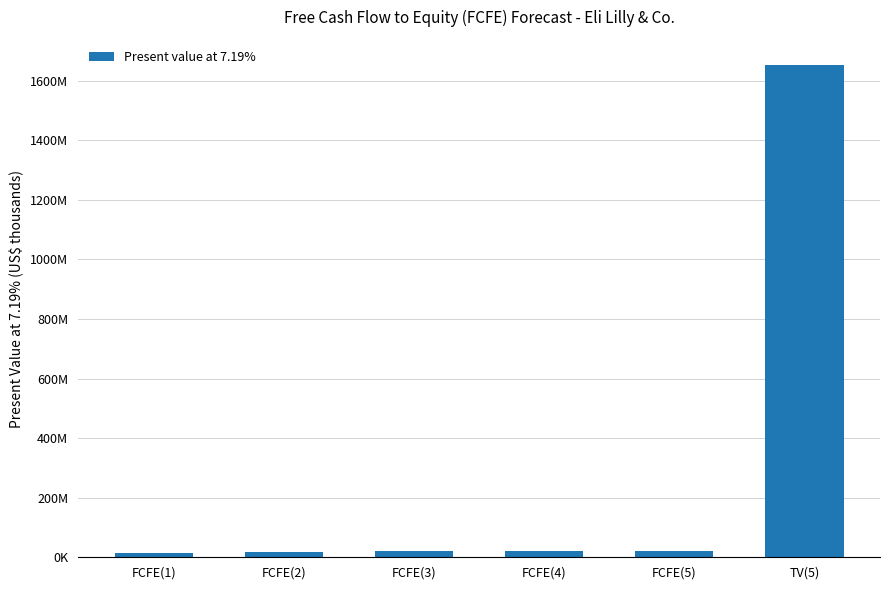

What is the average value?

291154978